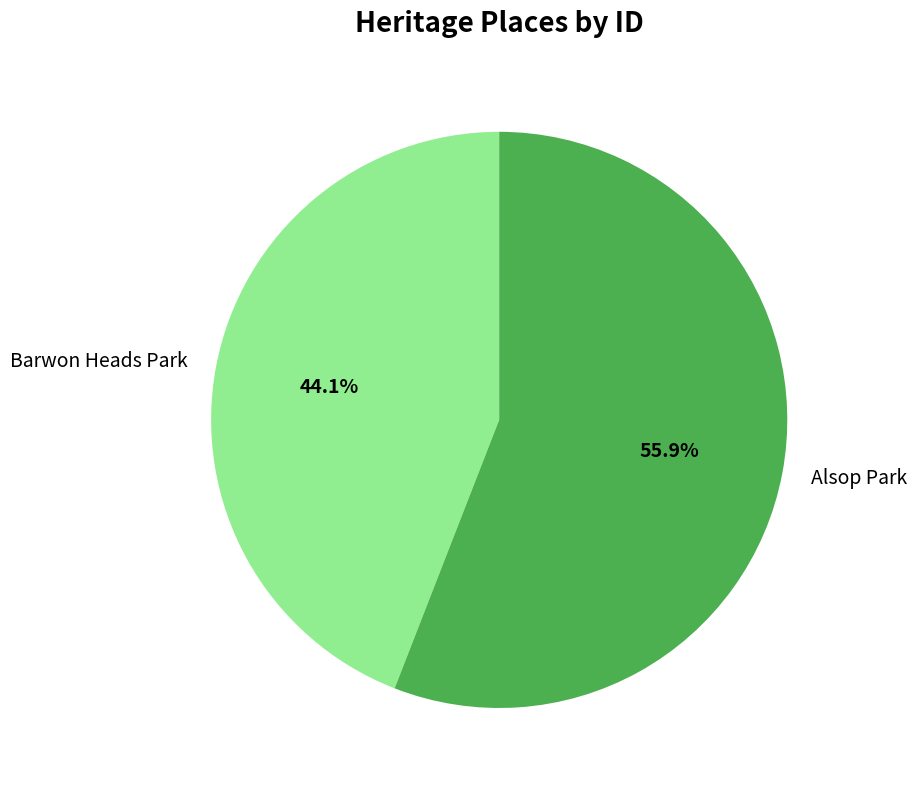

Which category has the biggest portion of the pie?

Alsop Park